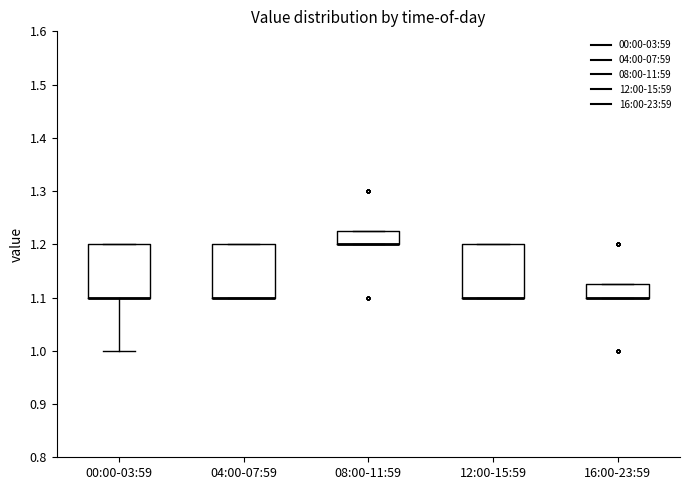

Reading left to right, transcribe this box plot: for each box, give where its median line is, the range the box spans, and where its two whiskers end, as read against the y-axis. The values are not printed on the chart, so give them approximately, as read against the axis.

00:00-03:59: median 1.10 (drawn on the box's lower edge), box 1.10 to 1.20, whiskers 1.00 to 1.20
04:00-07:59: median 1.10 (drawn on the box's lower edge), box 1.10 to 1.20, whiskers 1.10 to 1.20
08:00-11:59: median 1.20 (drawn on the box's lower edge), box 1.20 to 1.23, whiskers 1.20 to 1.23
12:00-15:59: median 1.10 (drawn on the box's lower edge), box 1.10 to 1.20, whiskers 1.10 to 1.20
16:00-23:59: median 1.10 (drawn on the box's lower edge), box 1.10 to 1.13, whiskers 1.10 to 1.13